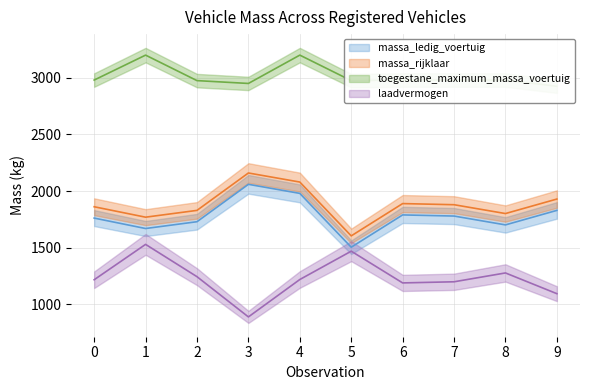

How many interior local peaks does the laadvermogen series have?

3